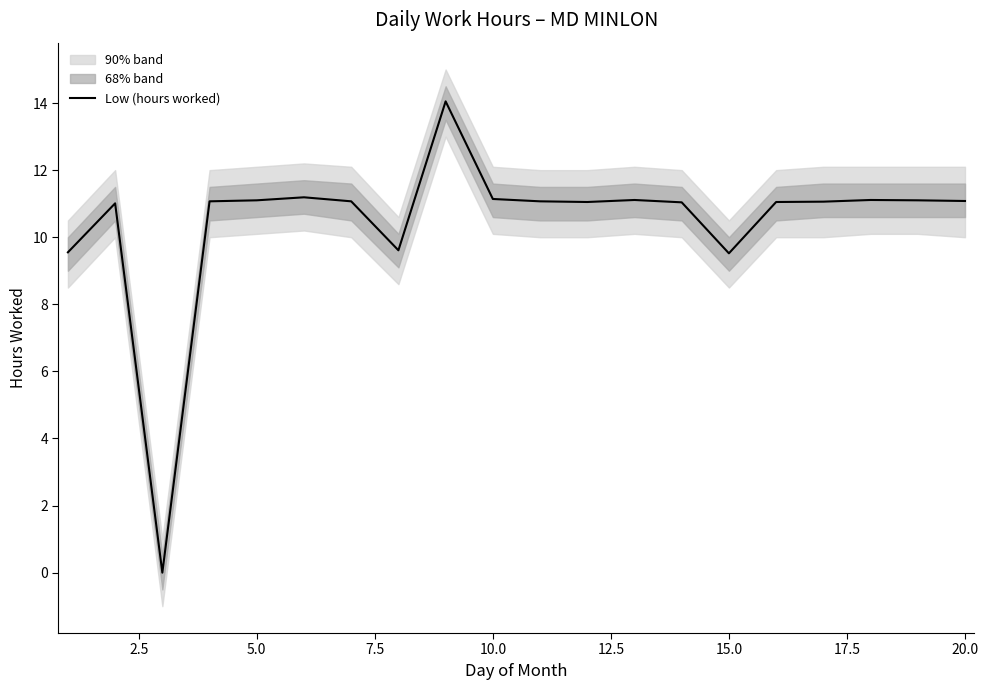

What is the sum of all values?

209.0